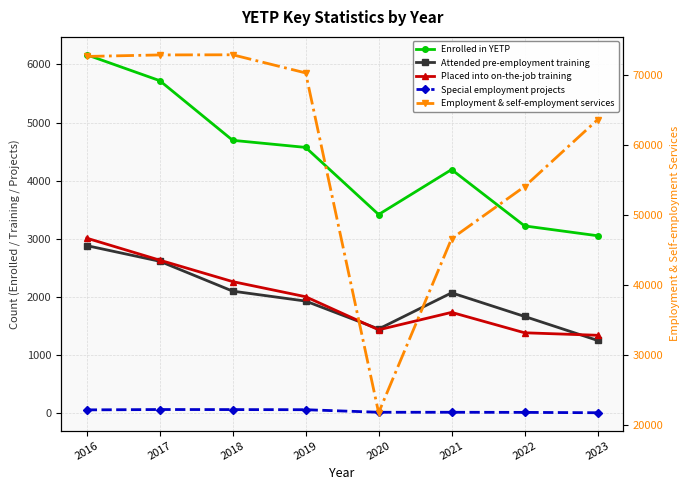

Rank the series by their maximum value, from lowest to highest.

Special employment projects, Attended pre-employment training, Placed into on-the-job training, Enrolled in YETP, Employment & self-employment services